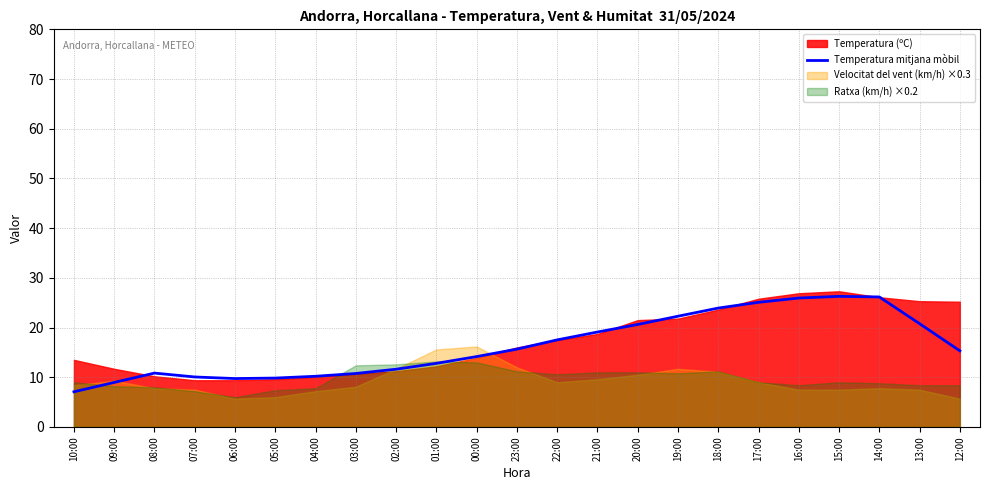

How many points are higher than both their immediate neighbors (excluding endpoints)?

2